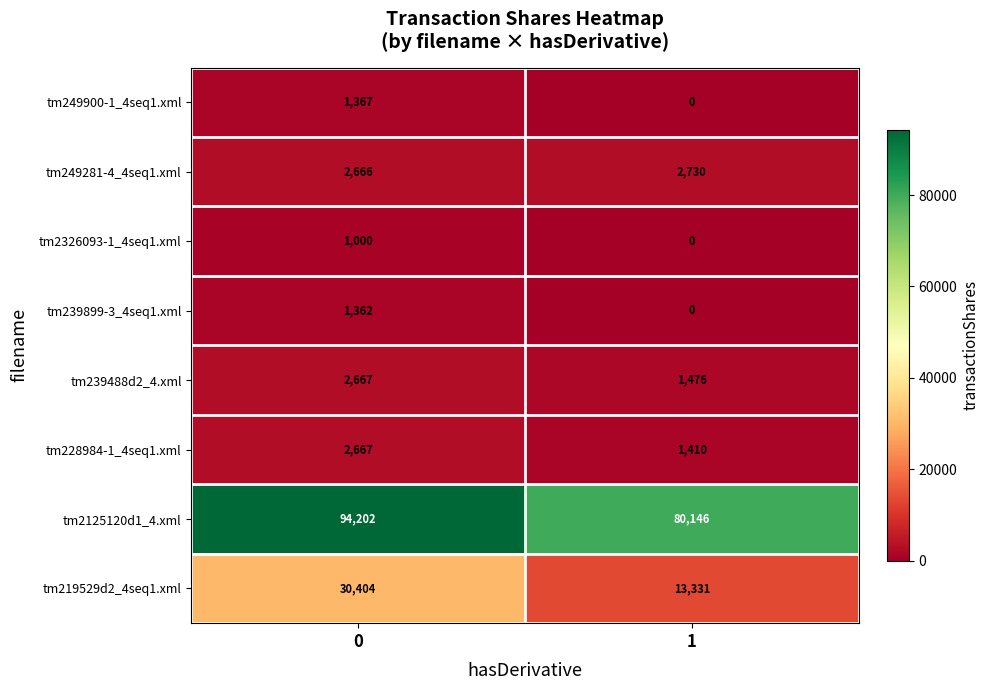

What is the total value across all series at 0?

136335